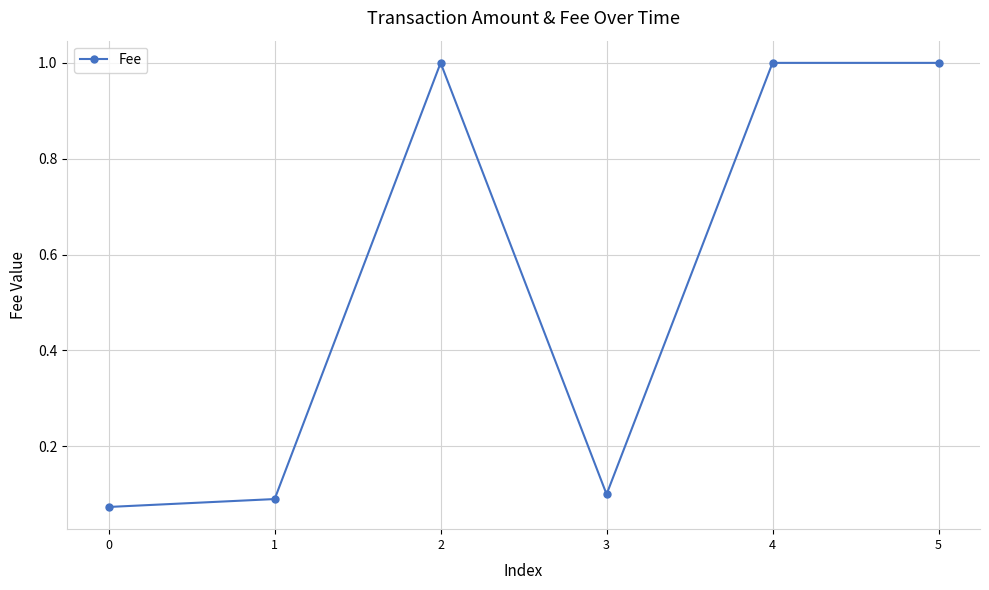

True or false: the data has more than 0 interior local peaks.

True